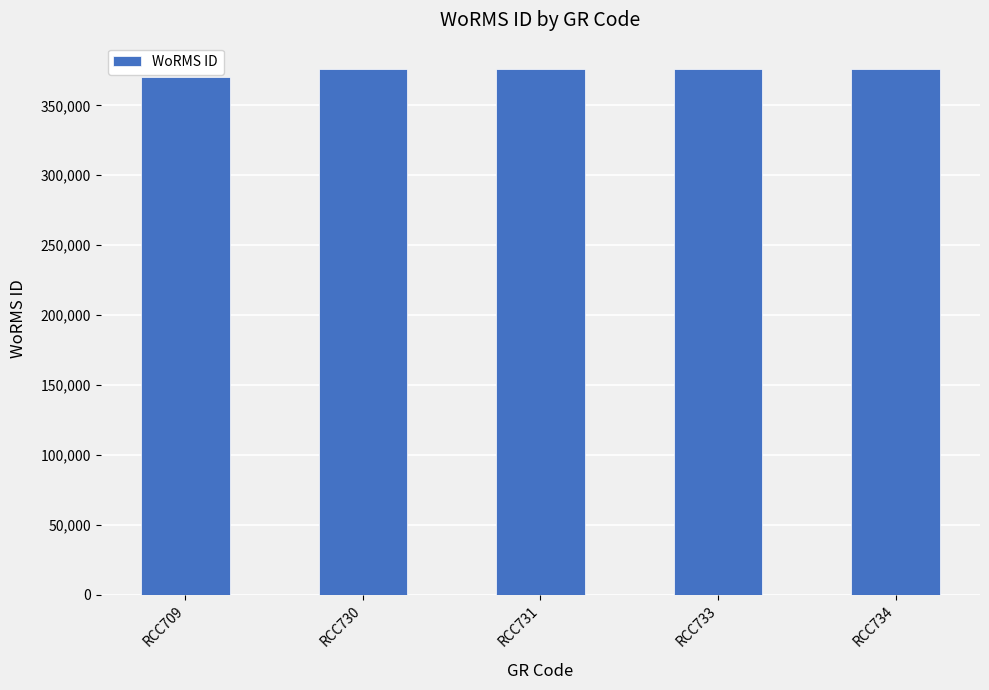

True or false: the data shows 376073 at RCC733.

True